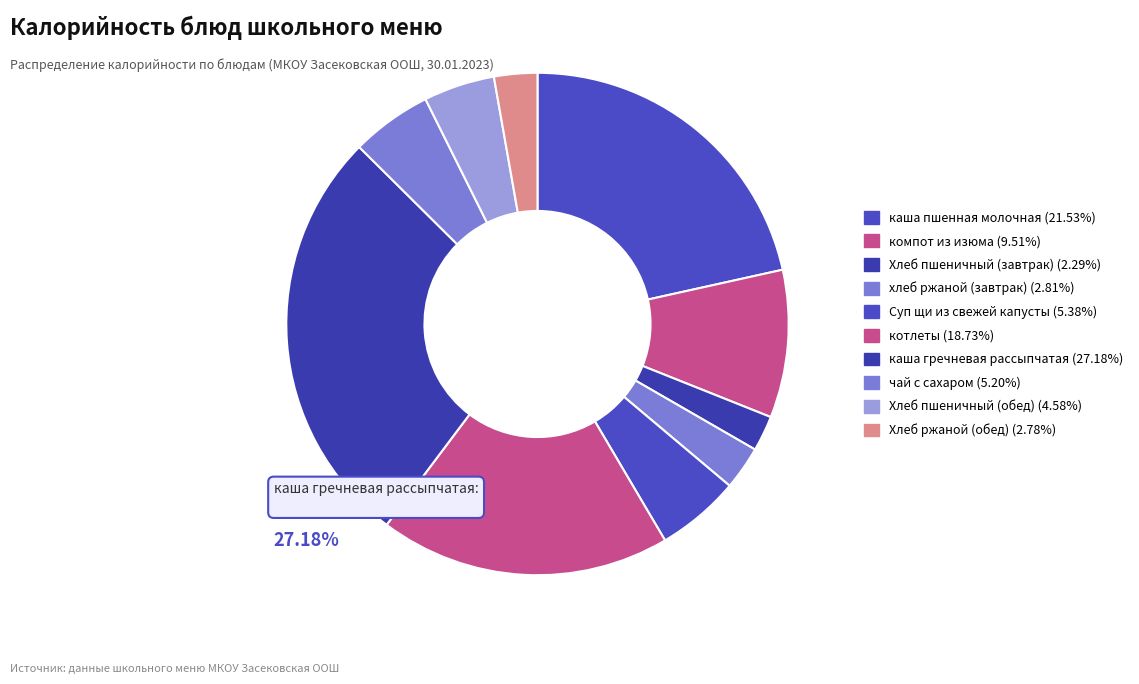

How many slices are in this pie chart?

10